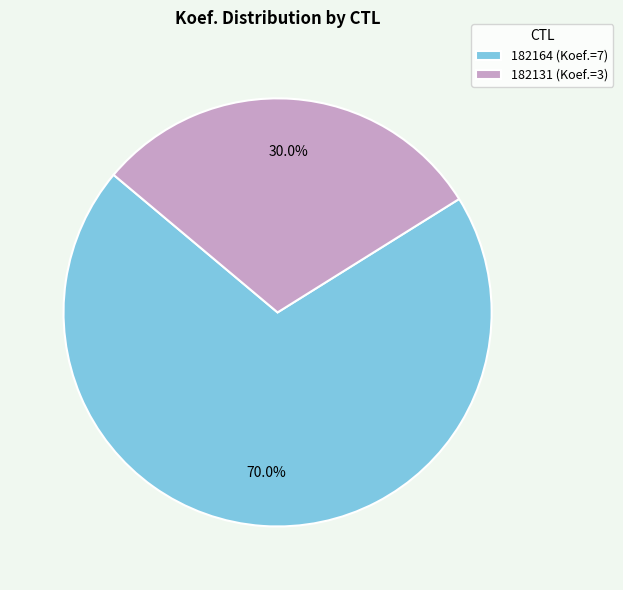

What percentage is NOT represented by 182164?

30.0%